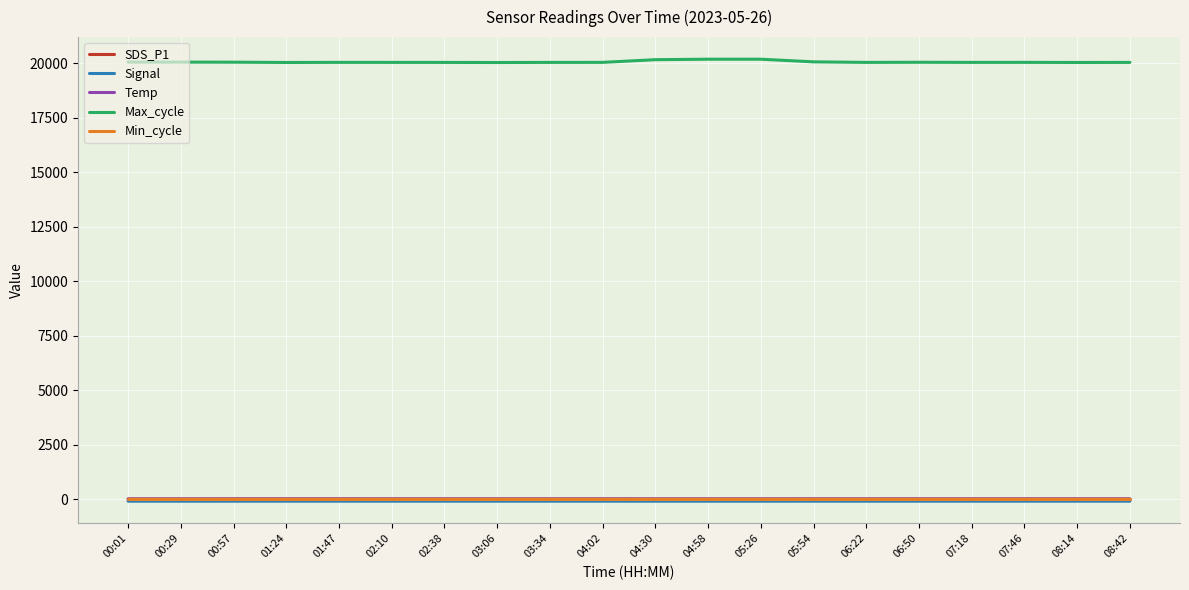

Is the value of Max_cycle at 02:38 greater than the value of SDS_P1 at 06:50?

Yes